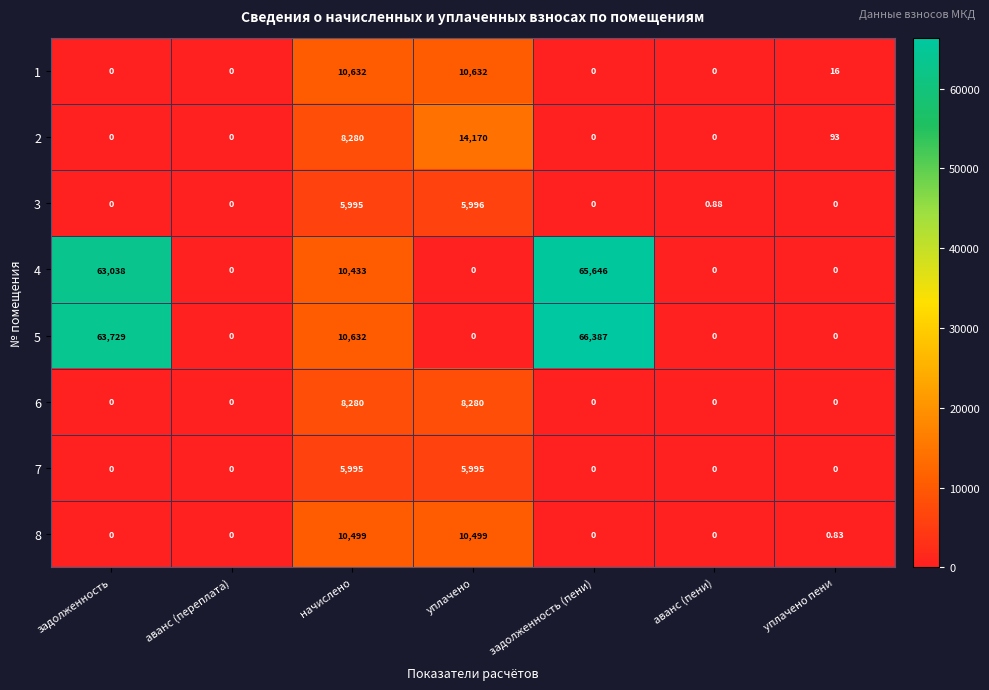

Which category has the highest value in the 2 series?

уплачено